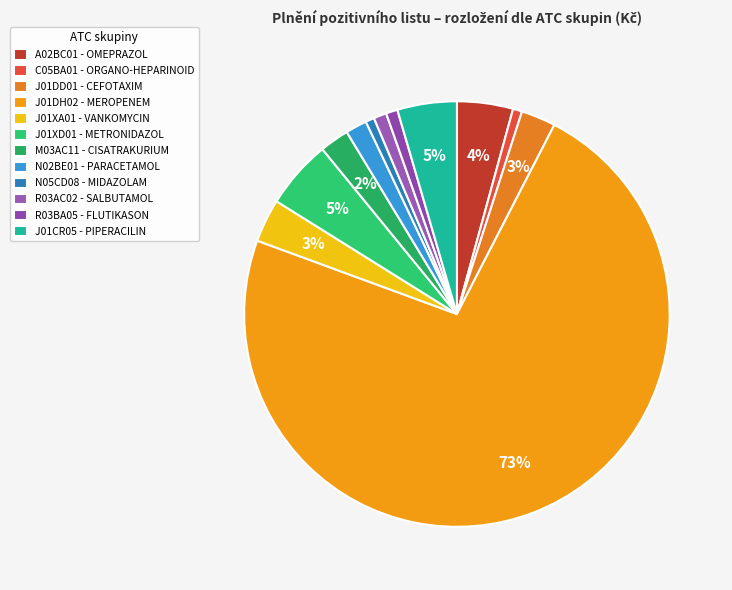

What is the smallest slice in the pie chart?

N05CD08 - MIDAZOLAM